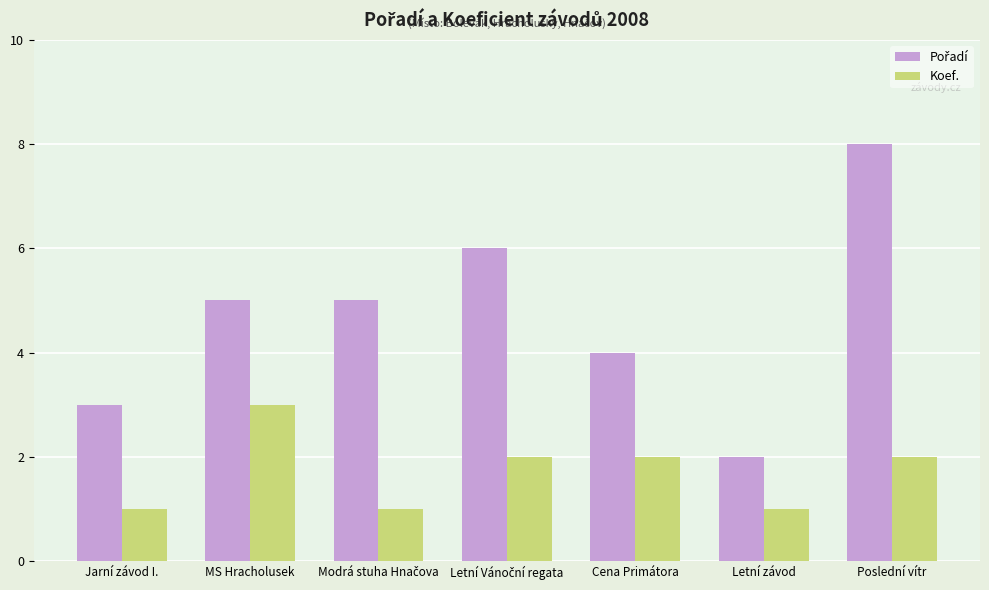

At which category is the sum across all series the highest?

Poslední vítr